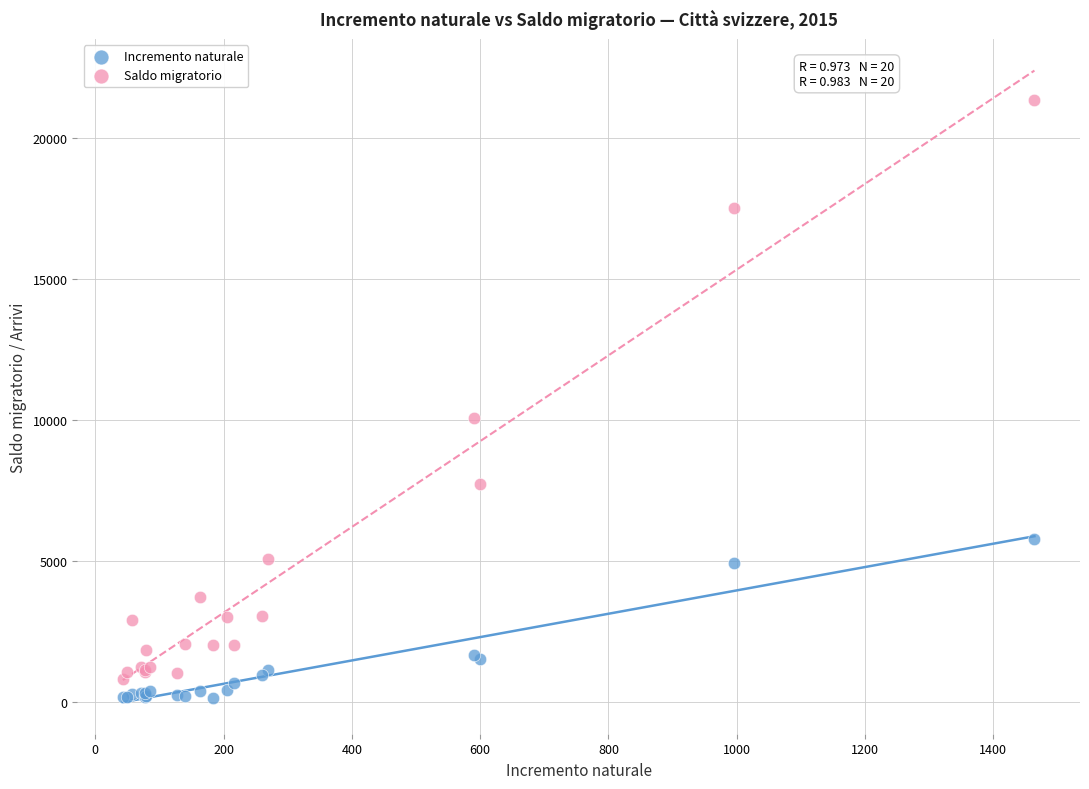

Which series has the widest spread of Y values?

Saldo migratorio